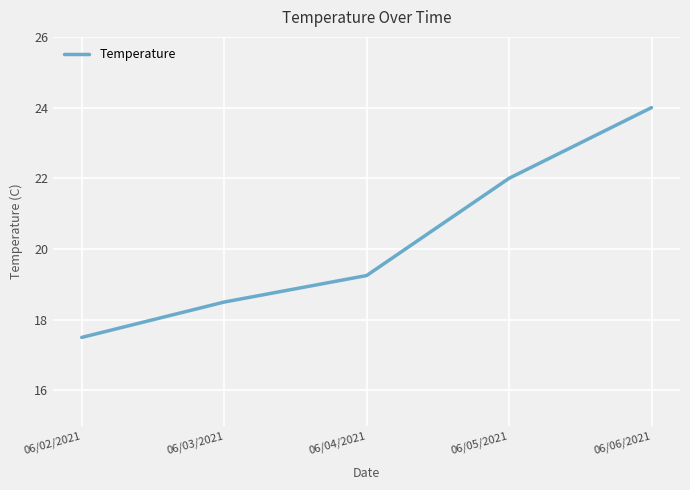

What is the change in value from 06/02/2021 to 06/06/2021?

+6.5